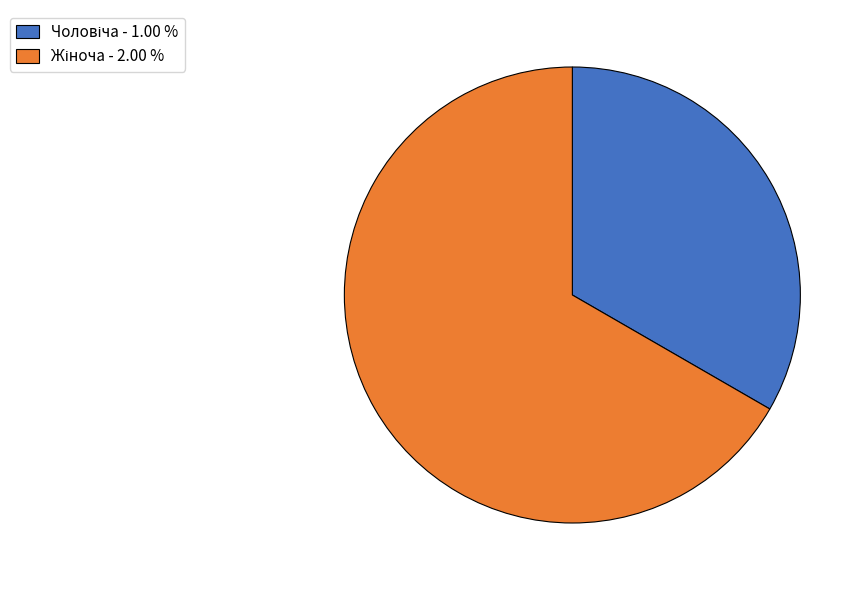

Does any single category account for the majority?

Yes